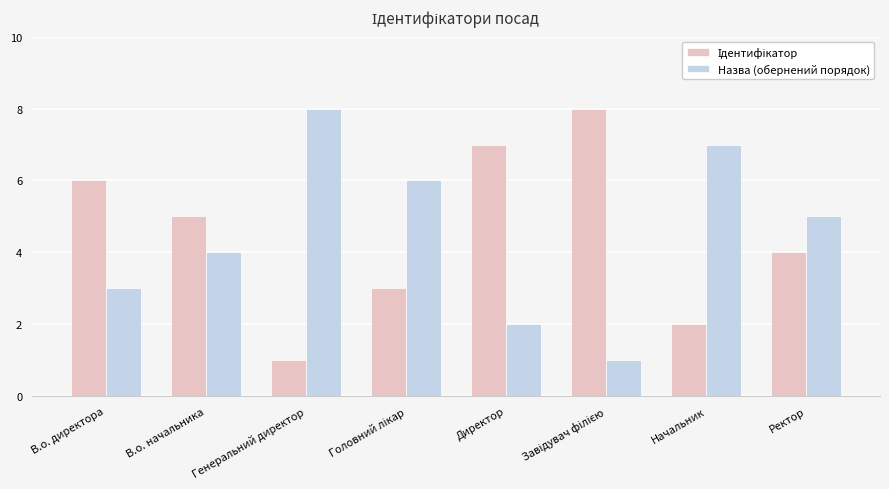

What is the spread (max minus min) of values at Начальник?

5